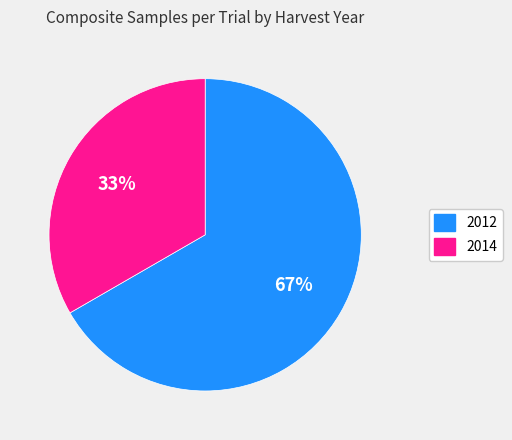

To the nearest percent, what percentage of the pie is 2014?

33%